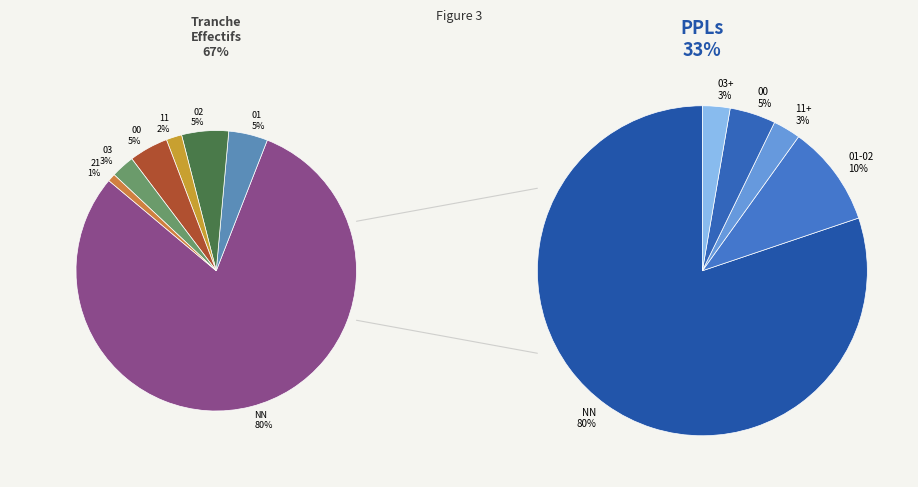

True or false: 02 accounts for 14% of the total.

False